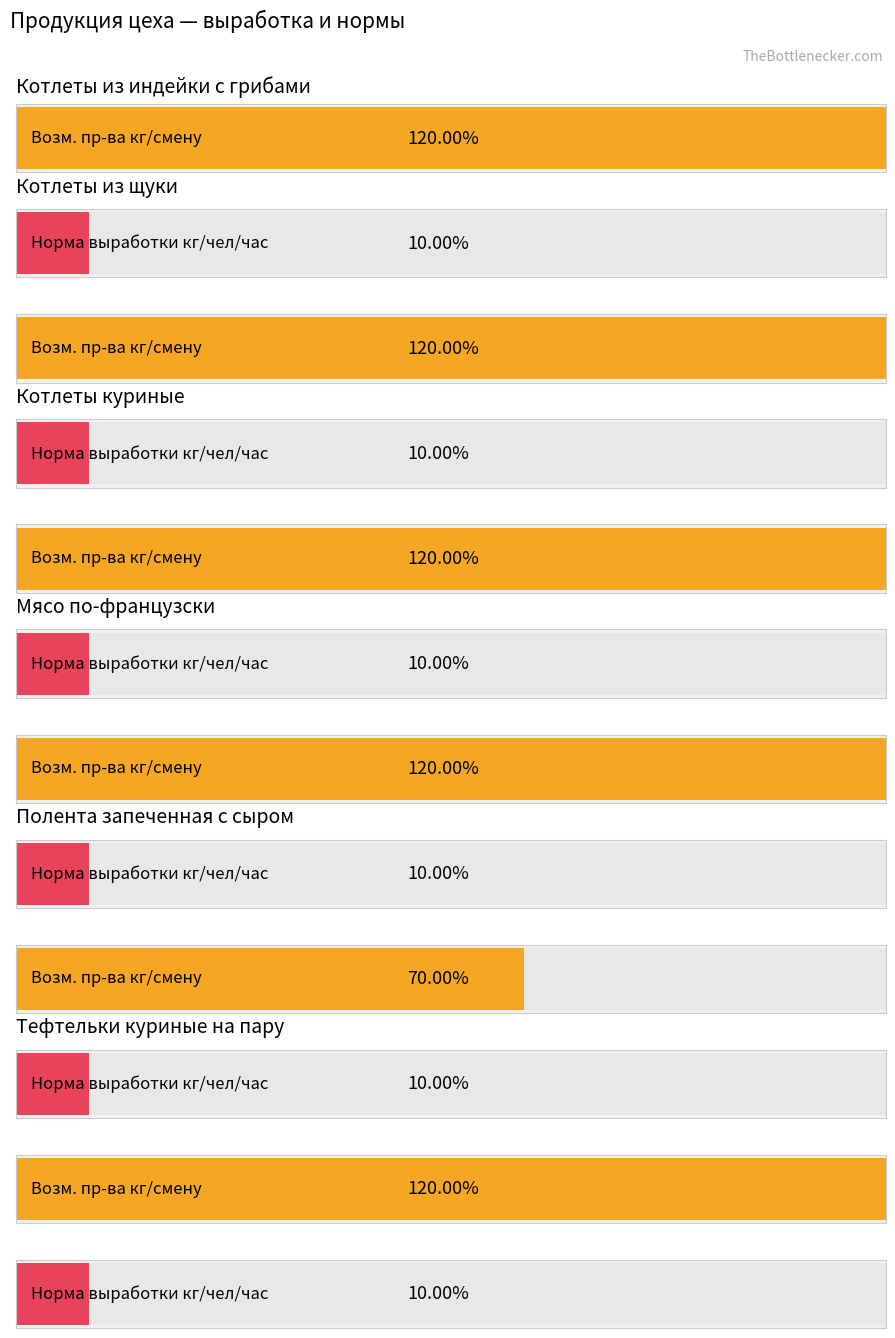

The value of Цеховая норма выработки, кг/чел/час at Котлеты из индейки с грибами is 15. True or false?

False